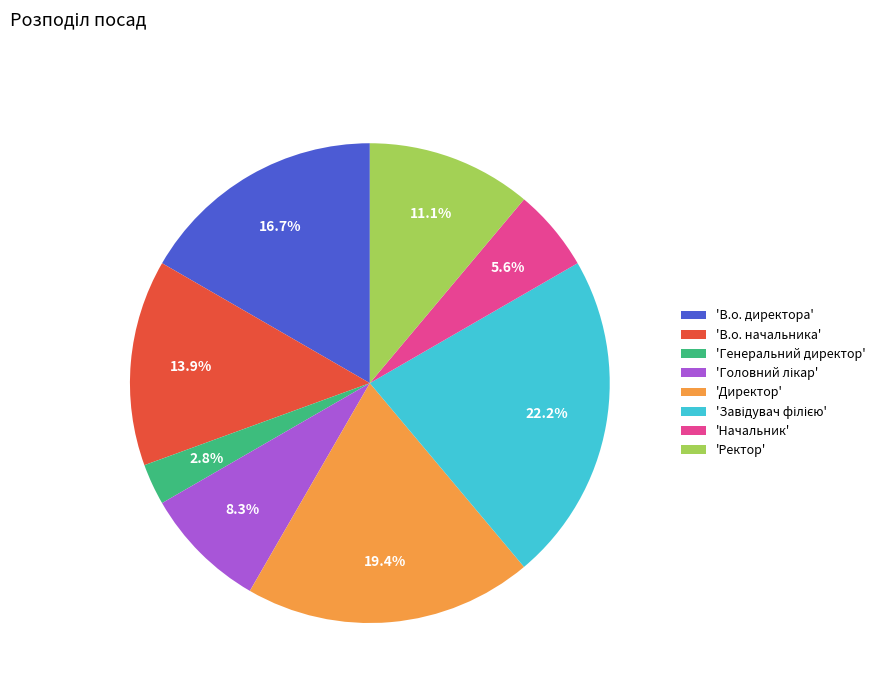

How many segments does this pie chart have?

8